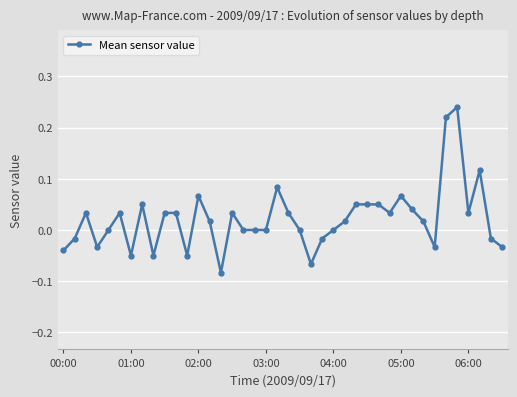

What is the sum of all values?

0.9